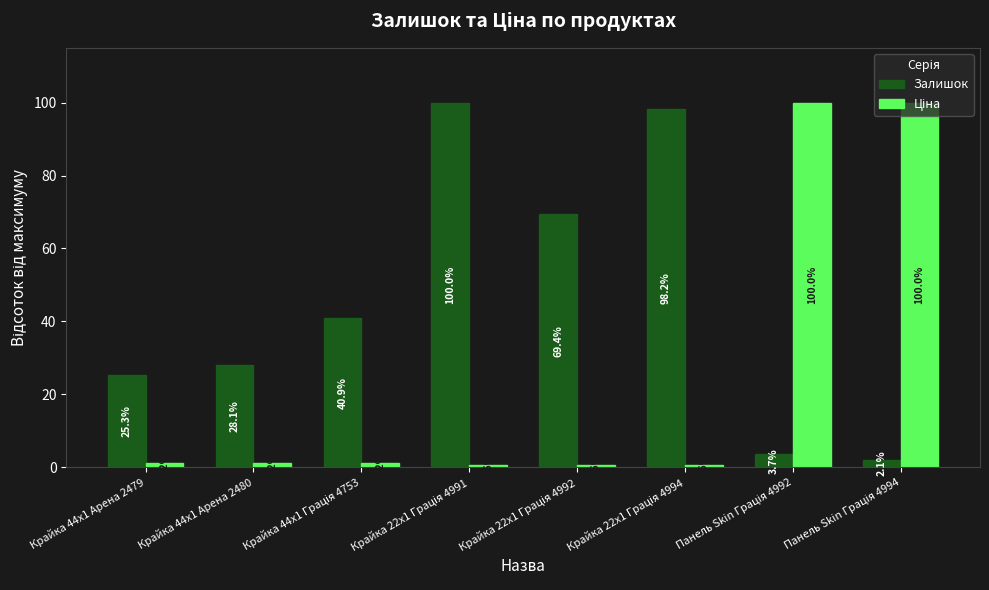

What is the maximum value shown in the chart?

100.0